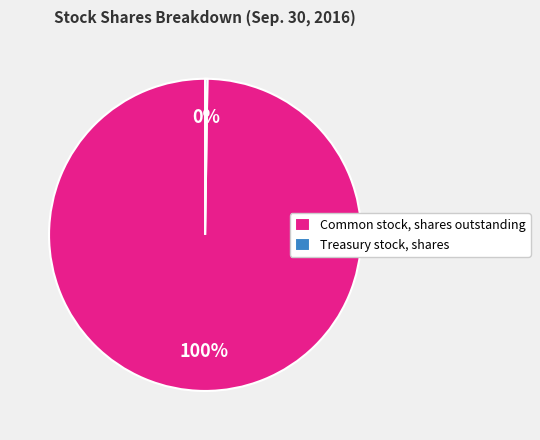

Which slice is the largest?

Common stock, shares outstanding